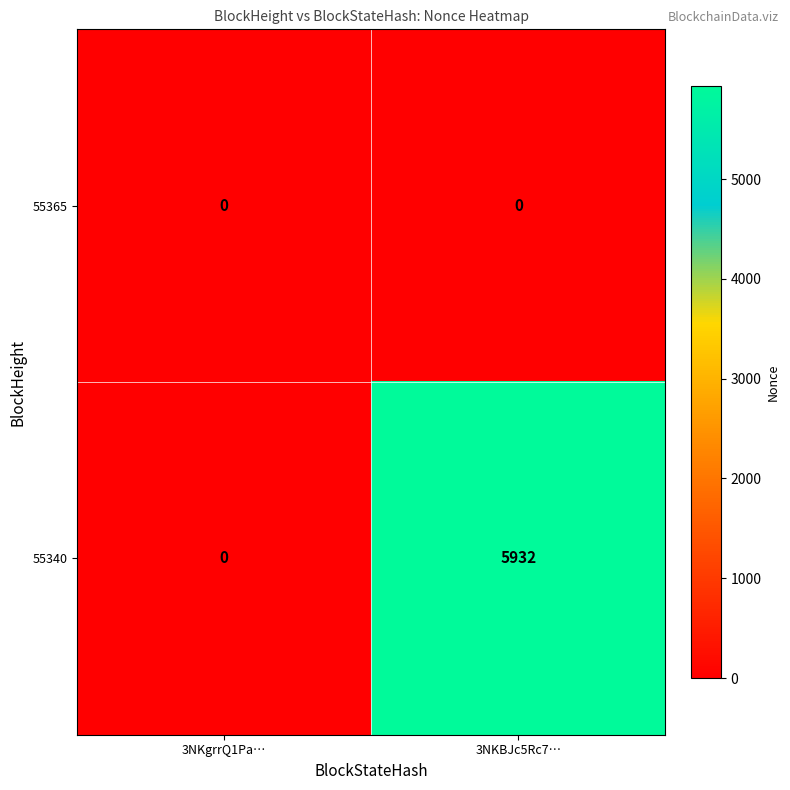

What is the sum of all 55340 values?

5932